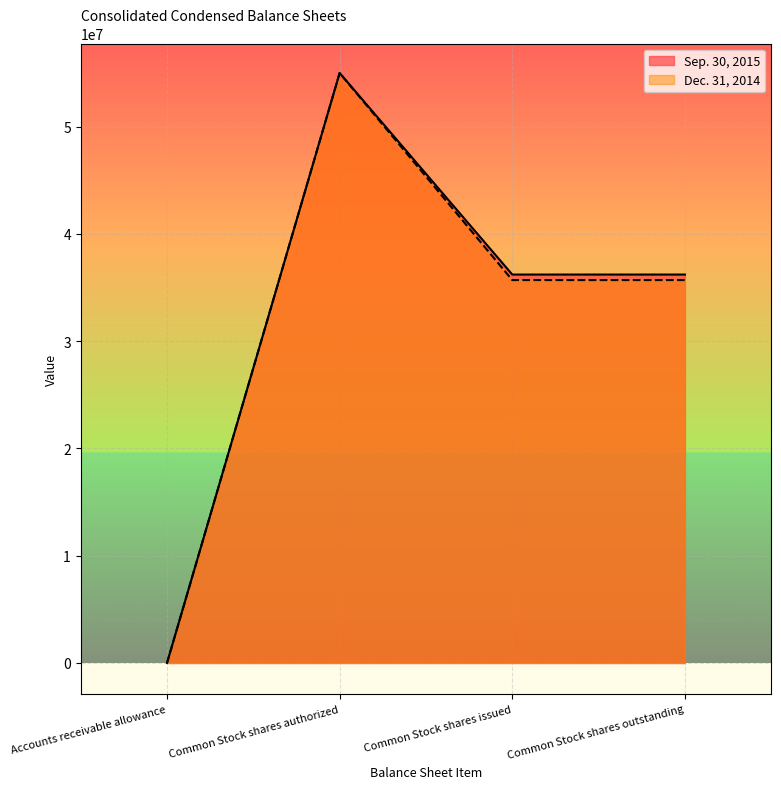

Count the Sep. 30, 2015 values in the range 36210905 to 55000000.

3